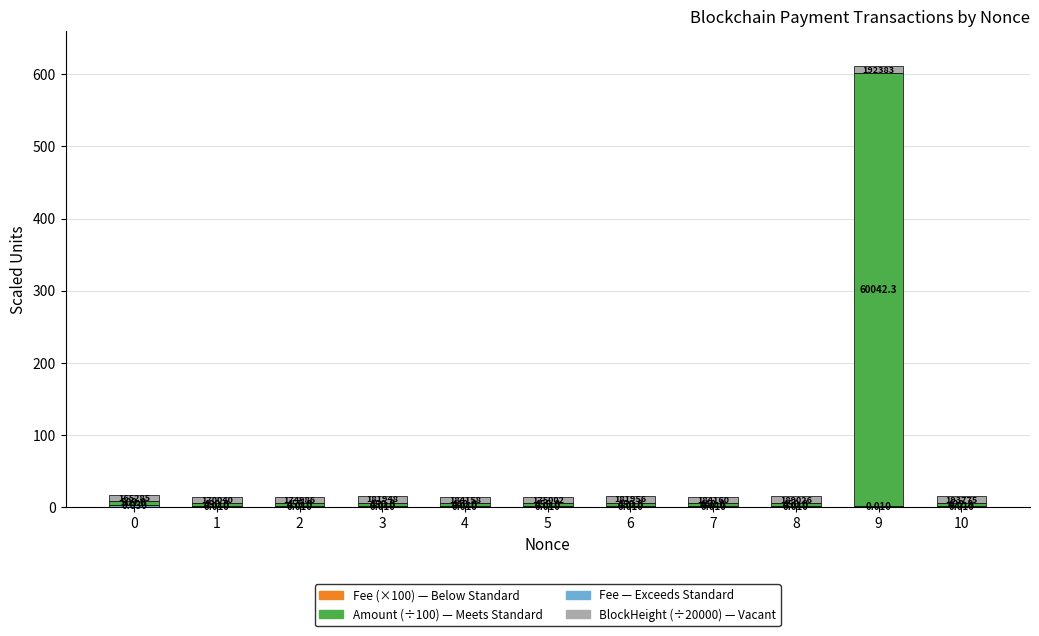

Are the bars grouped side by side (vs. stacked)?

No